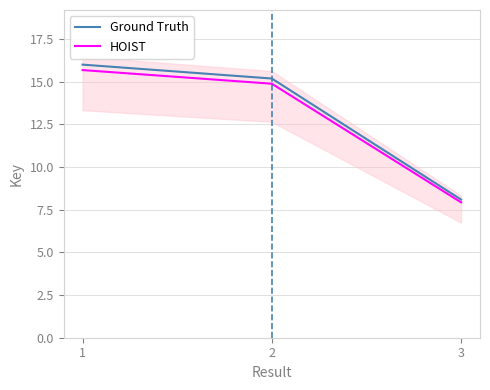

What is the sum of the HOIST values at 1 and 3?

23.6